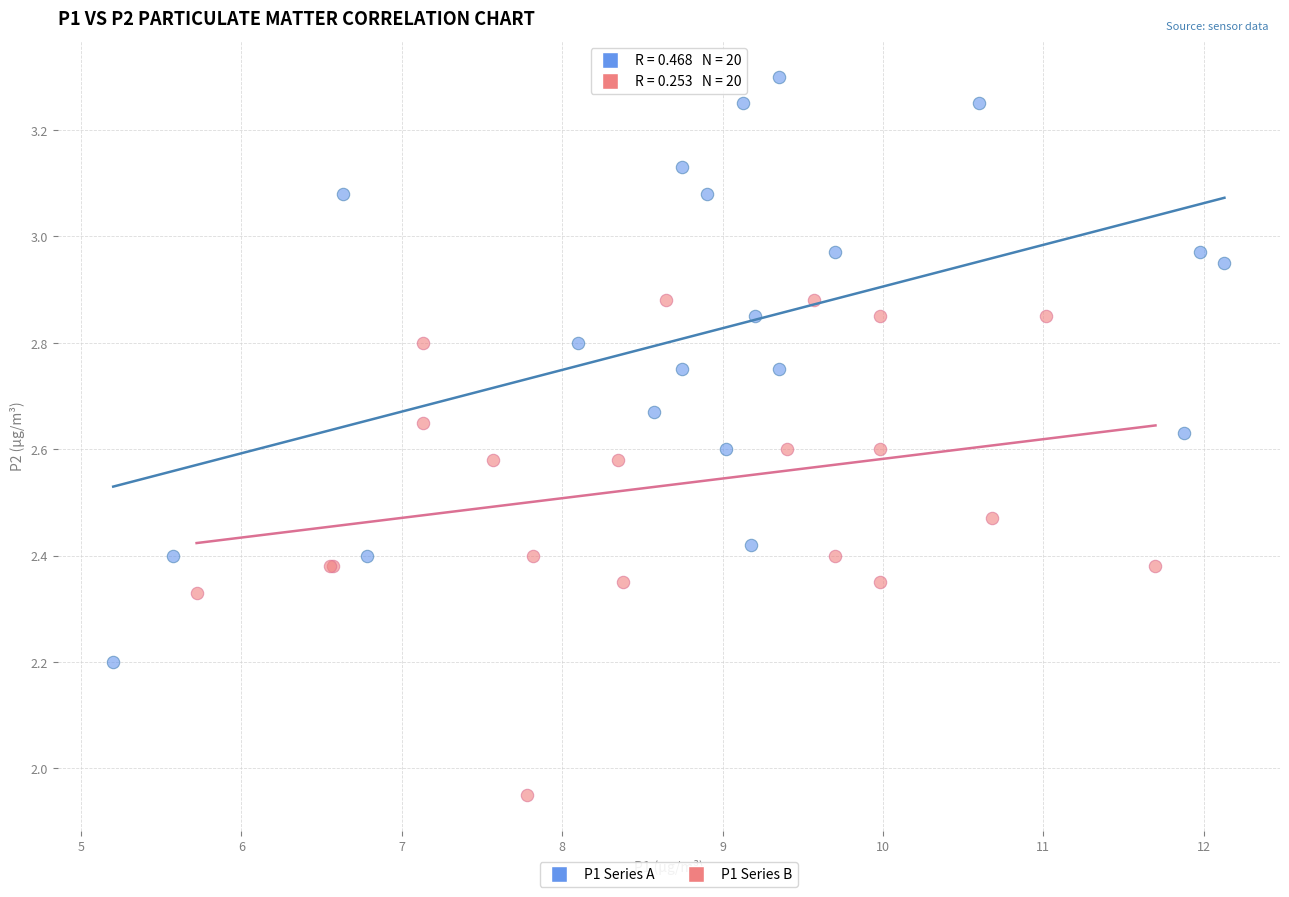

What are all the series names shown in the legend?

P1 Series A, P1 Series B